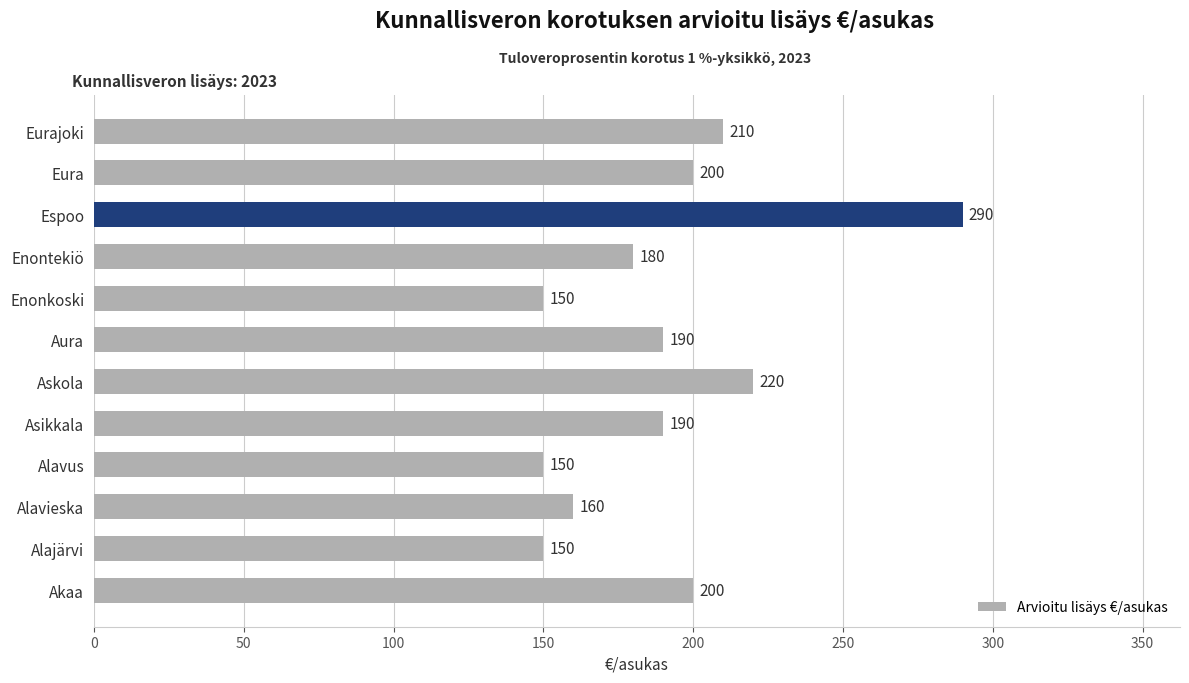

Approximately how many times larger is the value at Espoo compared to Askola?

1.3